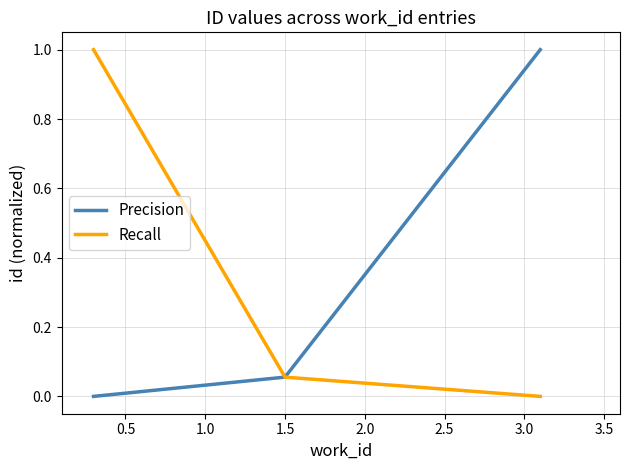

What is the maximum value for Precision?

1.0